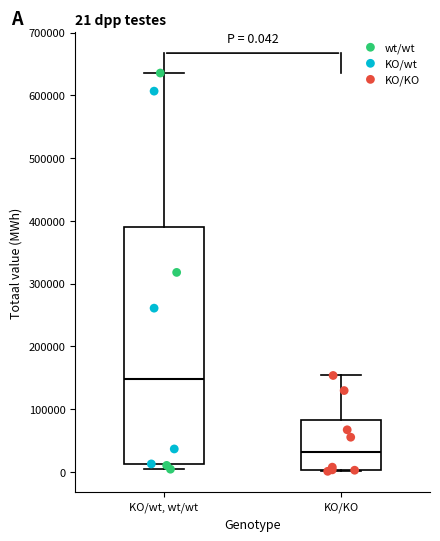

Which box has the highest median line?

KO/wt, wt/wt